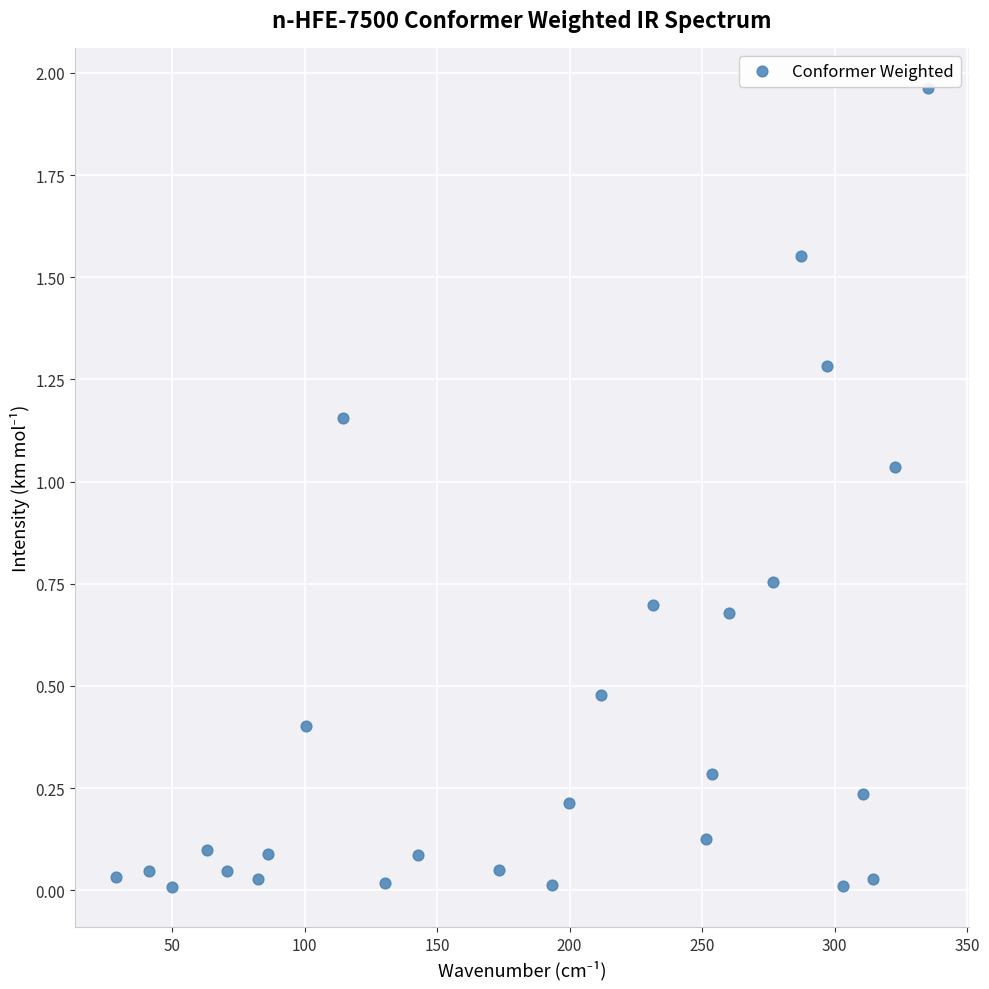

What is the range of X values (max minus min)?

306.8